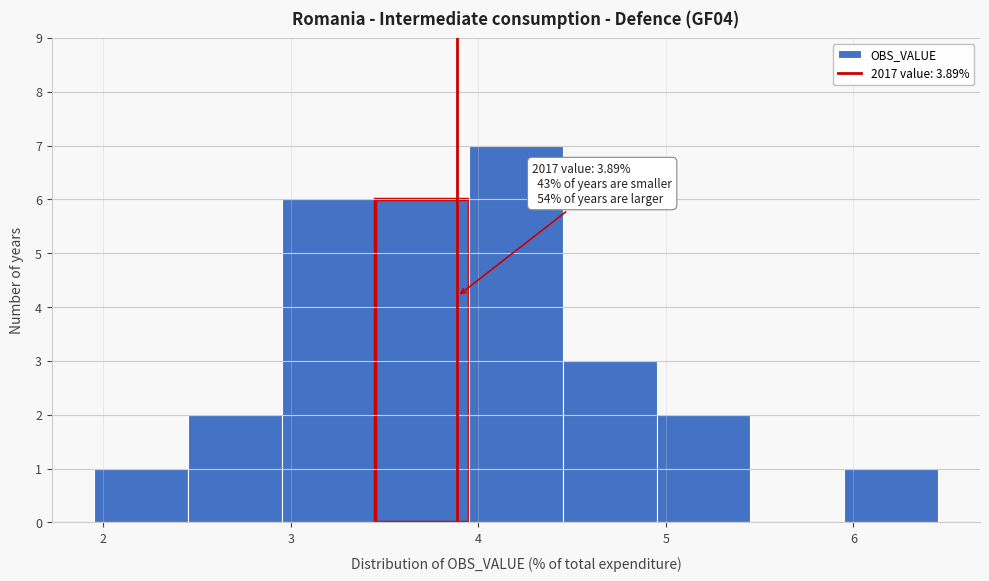

Over which range of the x-axis is the bar tallest?

3.95 to 4.45